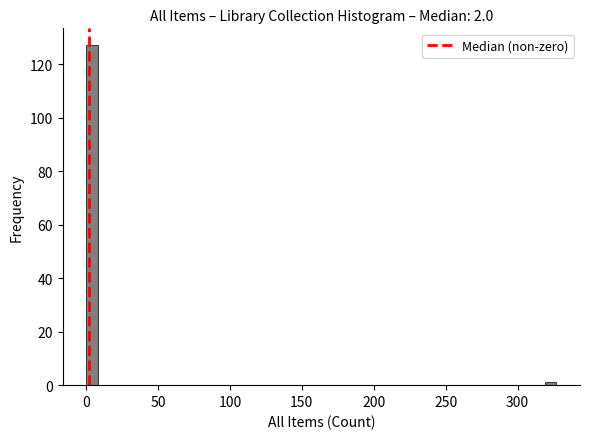

Read against the x-axis, roughly where is the centre of the tallest bar?

5